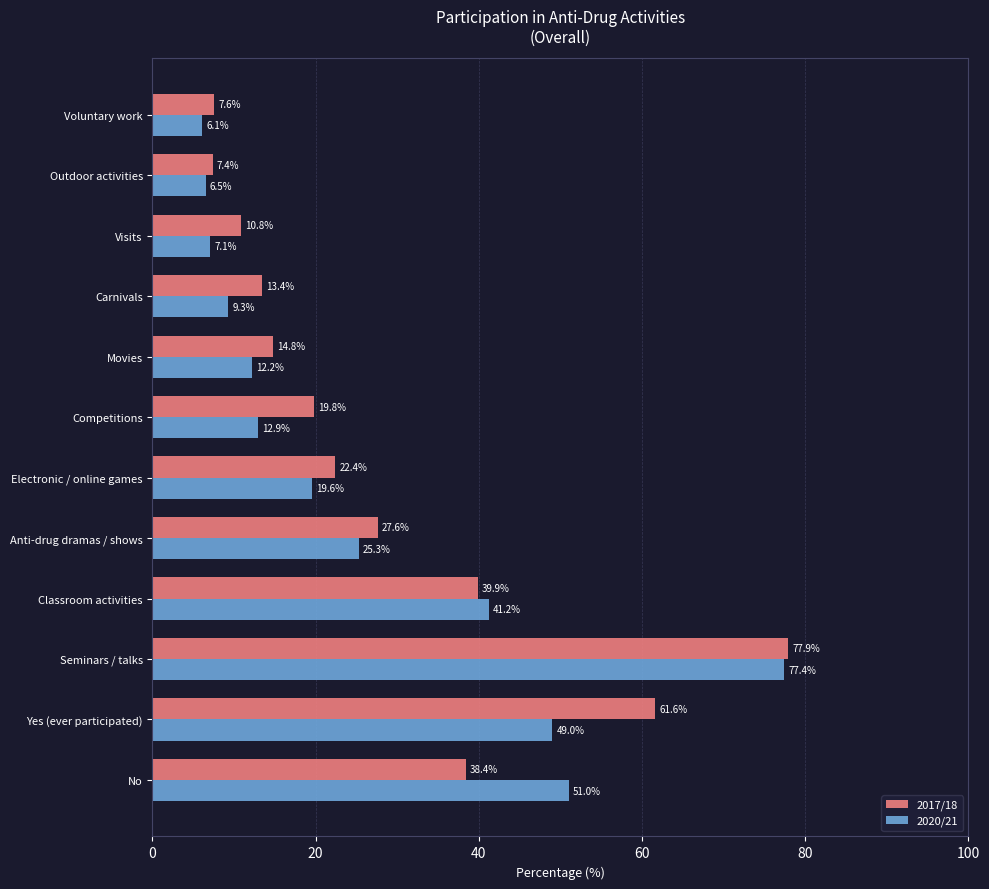

Read the 2020/21 value at Yes (ever participated).

49.0